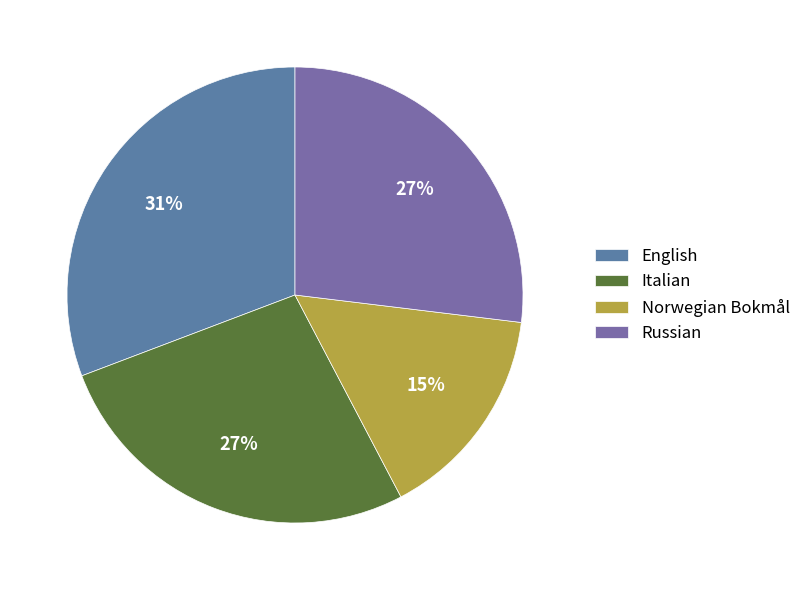

Is it true that Norwegian Bokmål is 15% of the pie?

True